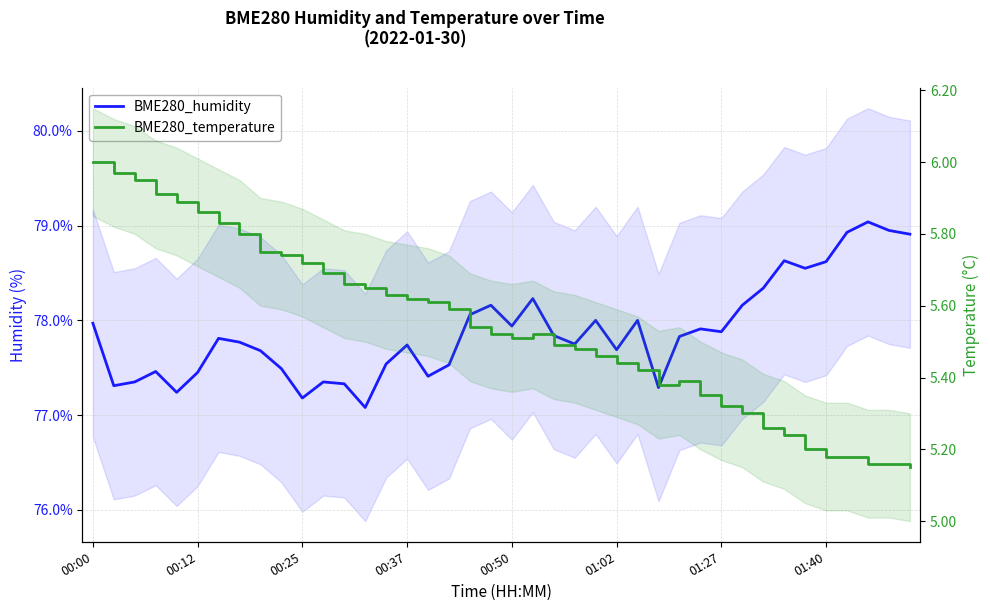

What is the maximum value shown in the chart?

79.0